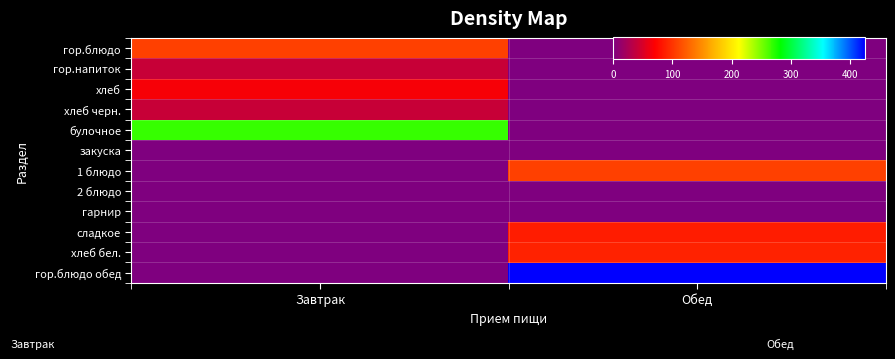

Which series has the largest total across all categories?

гор.блюдо обед